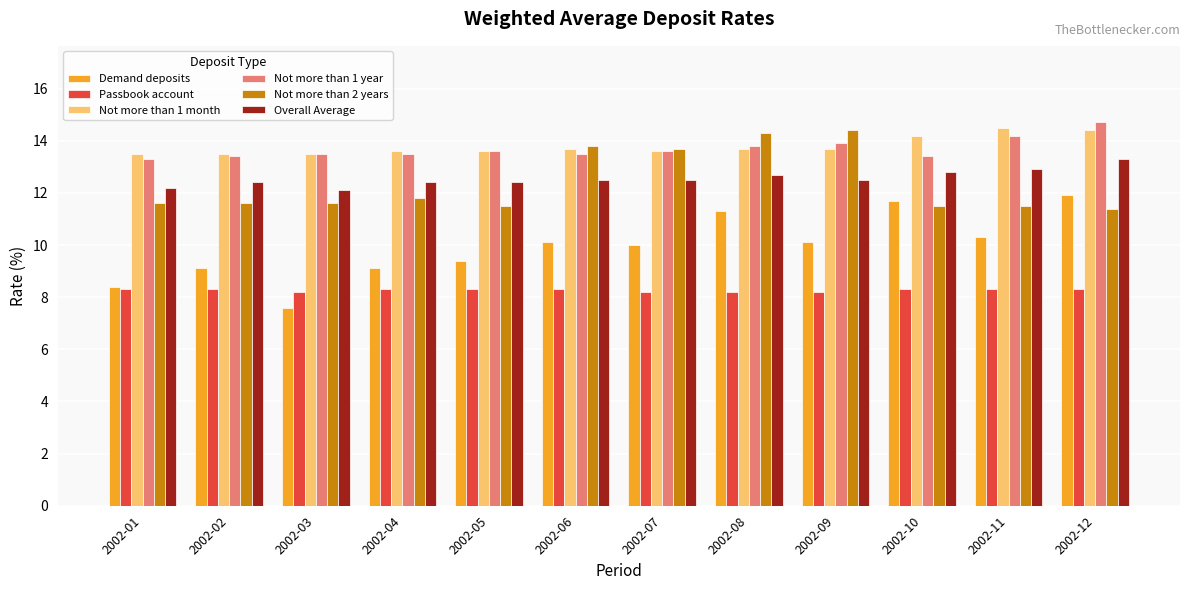

What is the sum of all Overall Average values?

150.7